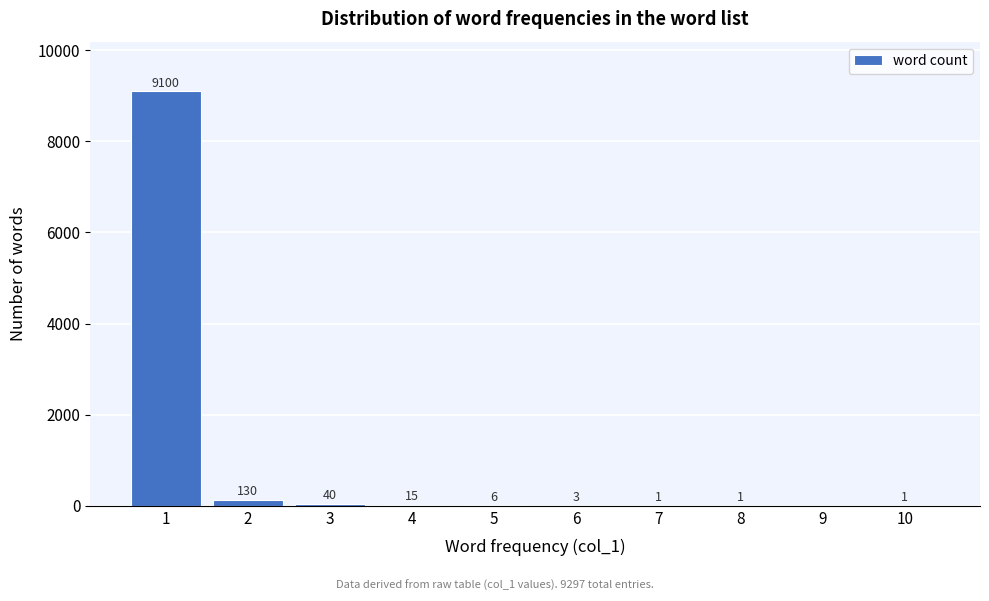

Reading right to left, transcribe all the data shown in this chart.

10=1	9=0	8=1	7=1	6=3	5=6	4=15	3=40	2=130	1=9100